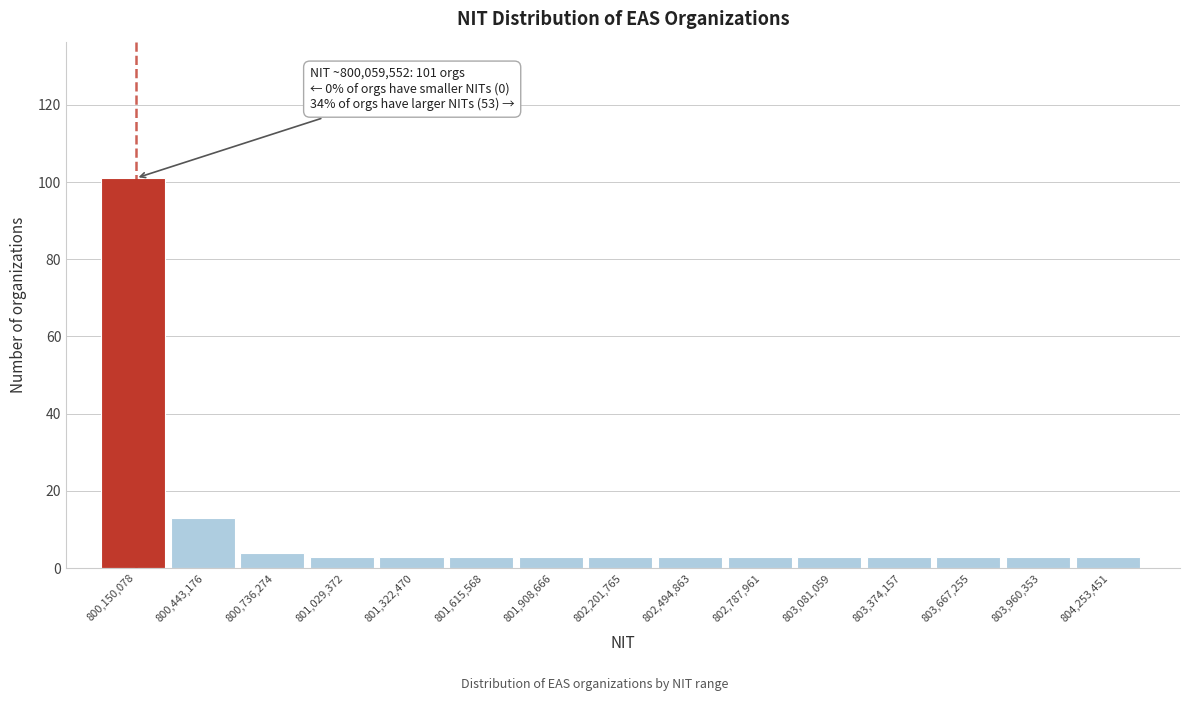

Over which range of the x-axis is the bar tallest?

800000000 to 800300000